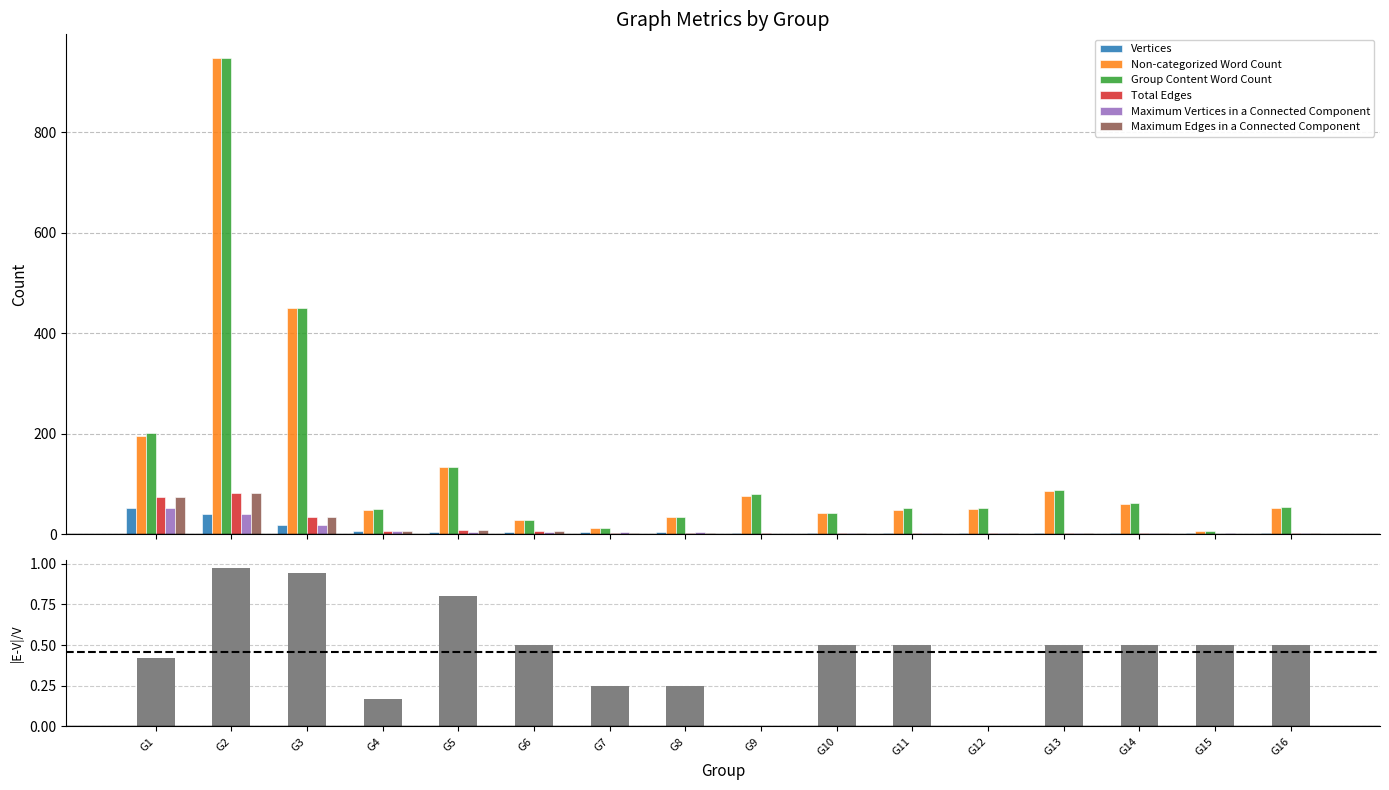

How many values in the Vertices series exceed 4?

5